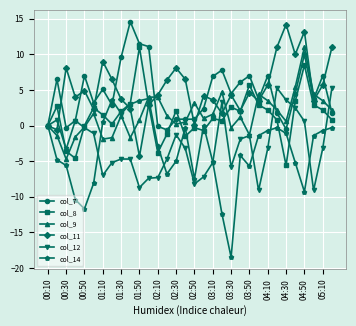

In col_14, how many points are lower than both neighbors (excluding endpoints)?

7